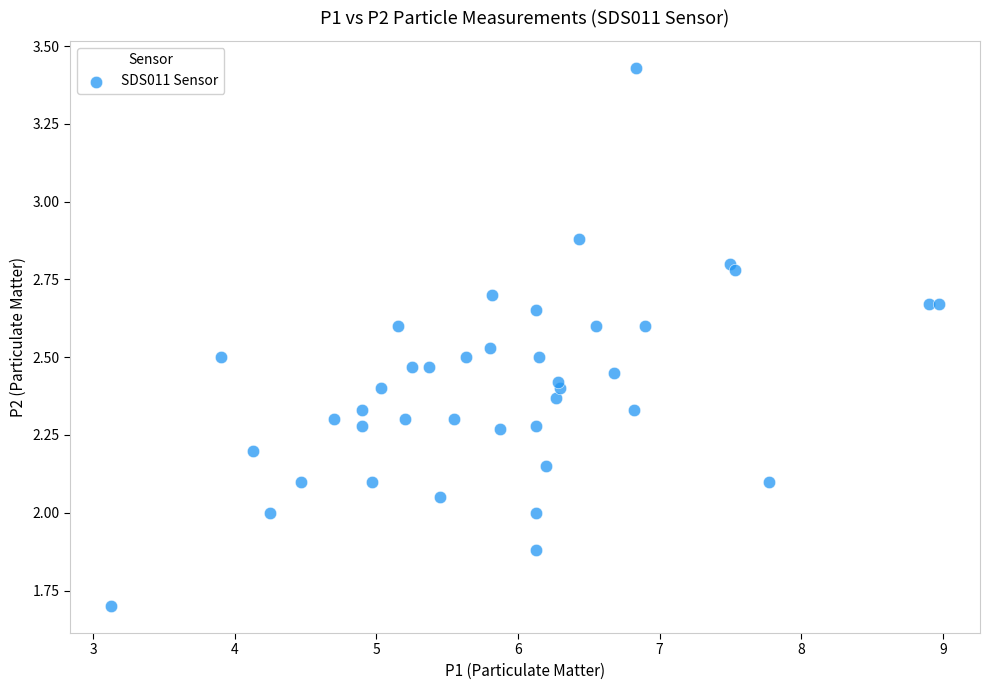

What is the range of X values (max minus min)?

5.8